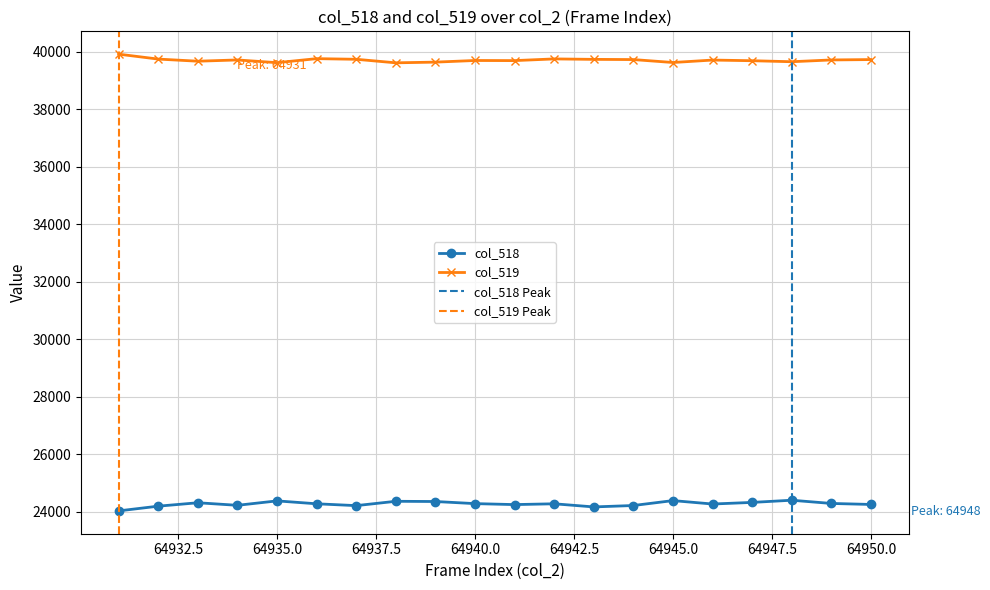

The col_518 series shows 24167 at 64943. True or false?

True